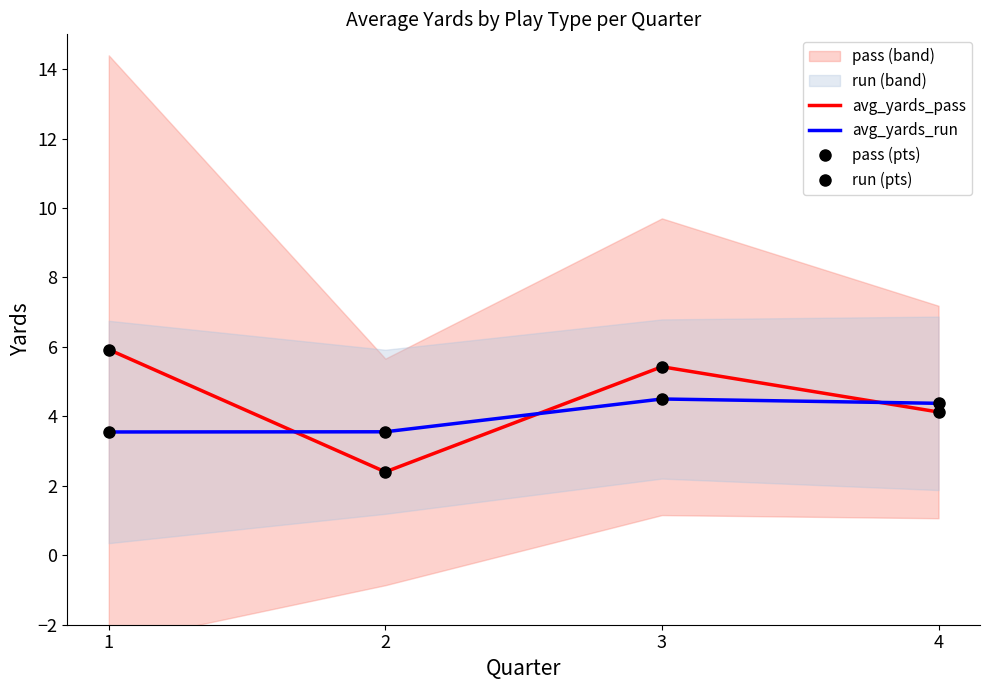

At 3, list the series in order from largest to smallest.

avg_yards_pass, pass (pts), avg_yards_run, run (pts)